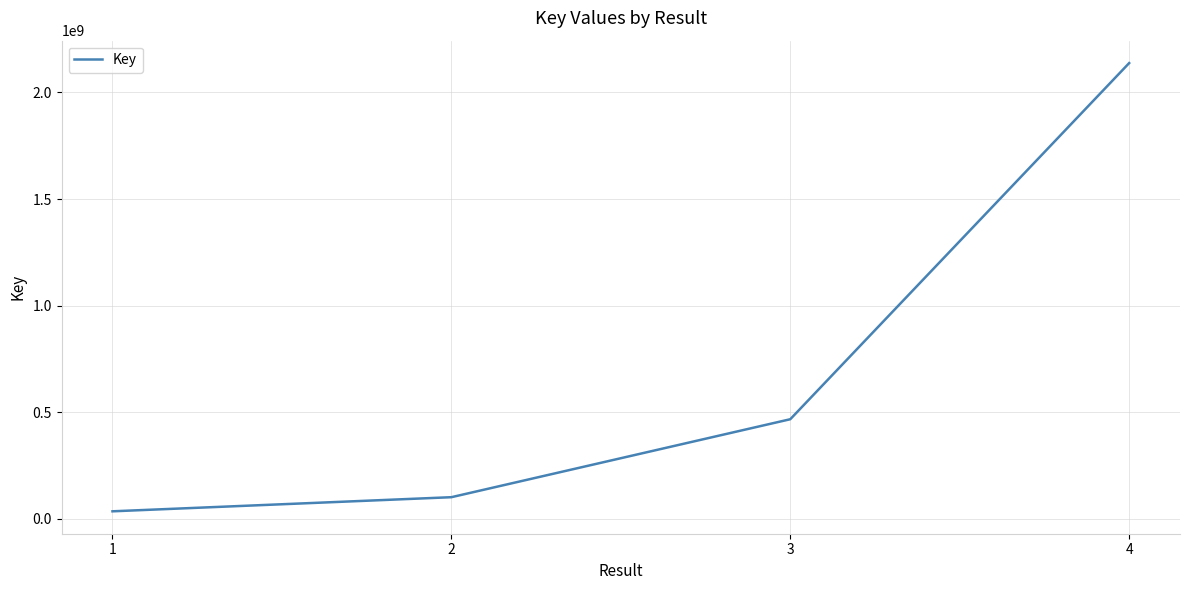

What is the average value?

685180449